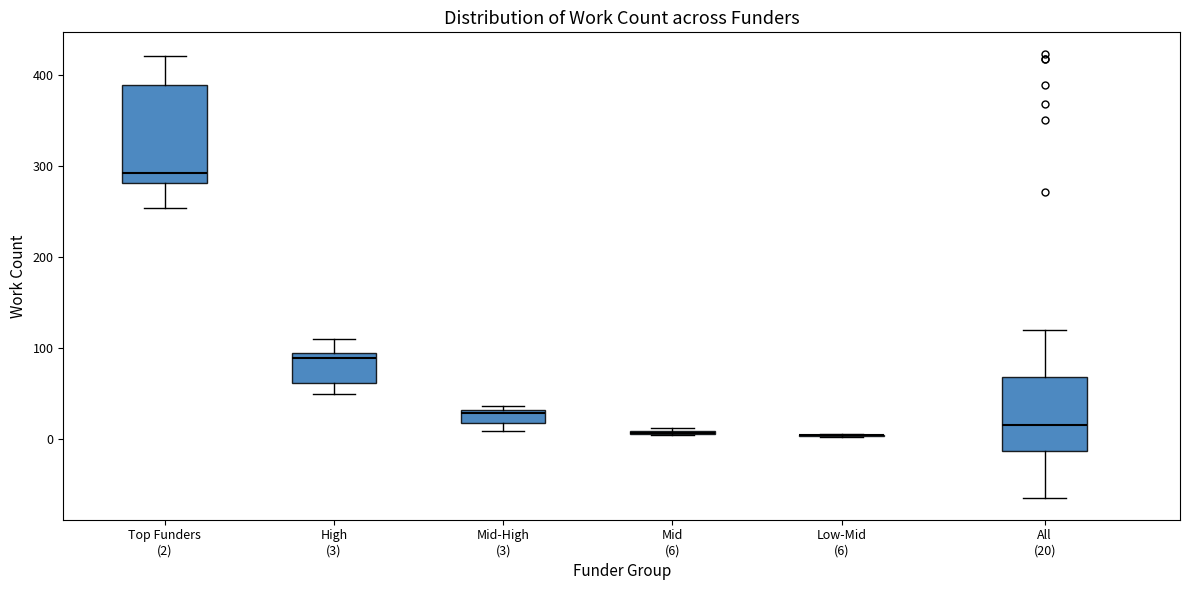

Which box is the tallest, from its lower edge to its upper edge?

Top Funders (2)